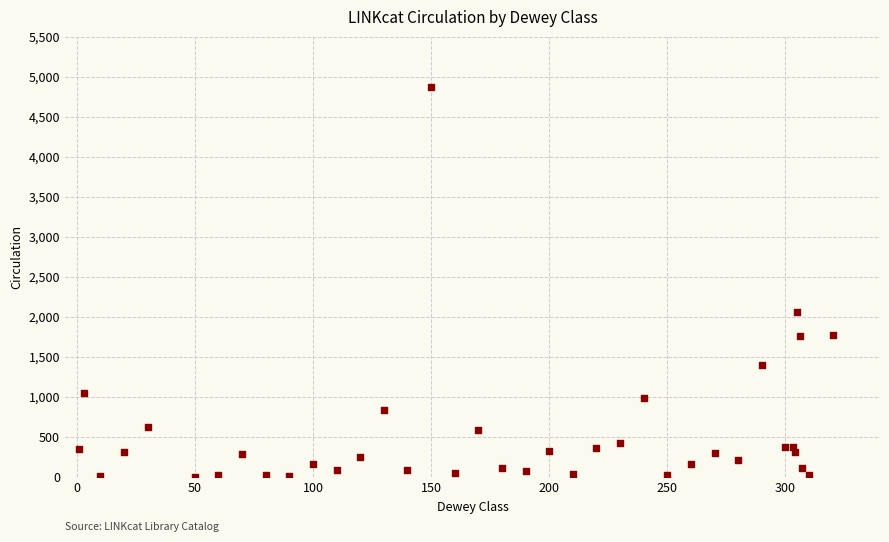

What Y value in the scatter plot is closest to 2437?

2060